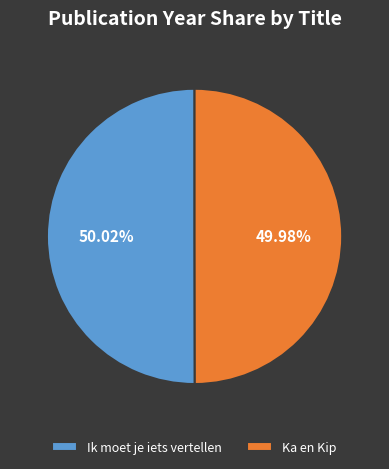

Does any single category account for the majority?

Yes